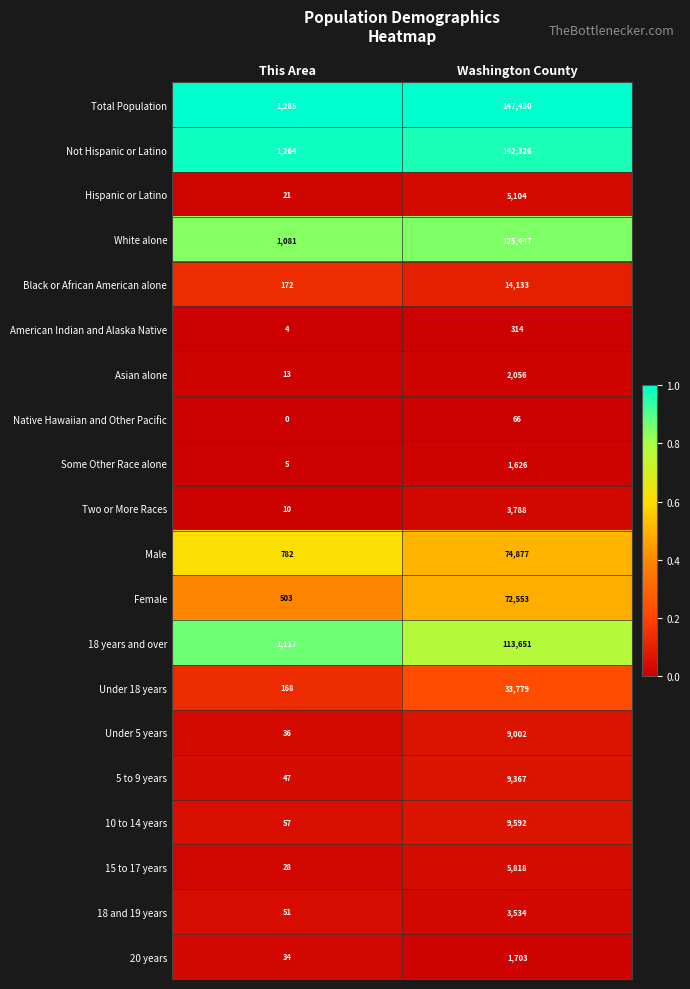

Is it true that American Indian and Alaska Native equals 131 at Washington County?

False